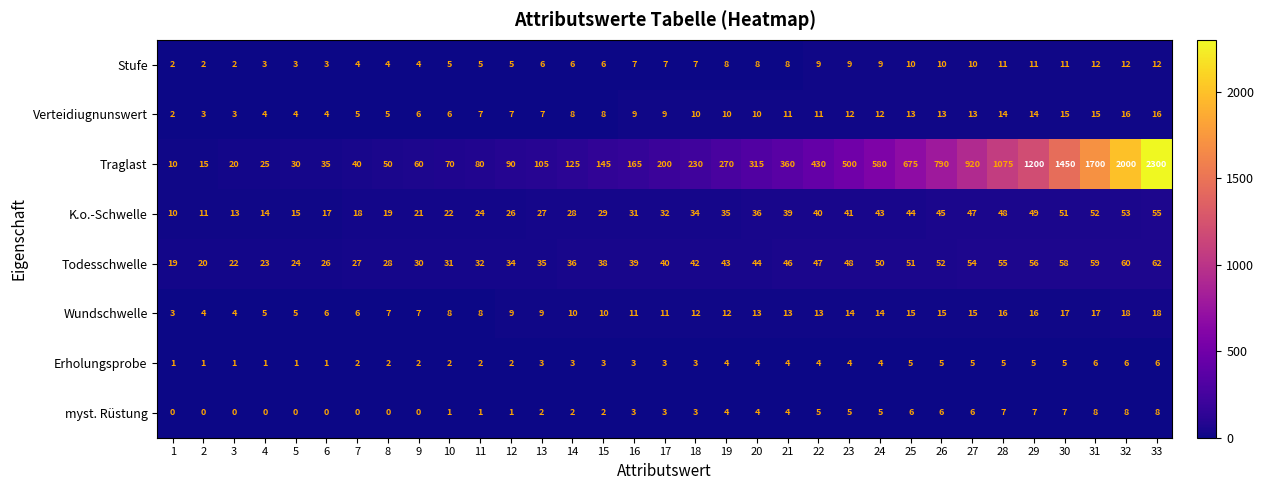

True or false: Stufe has a value of 11 at 30.

True